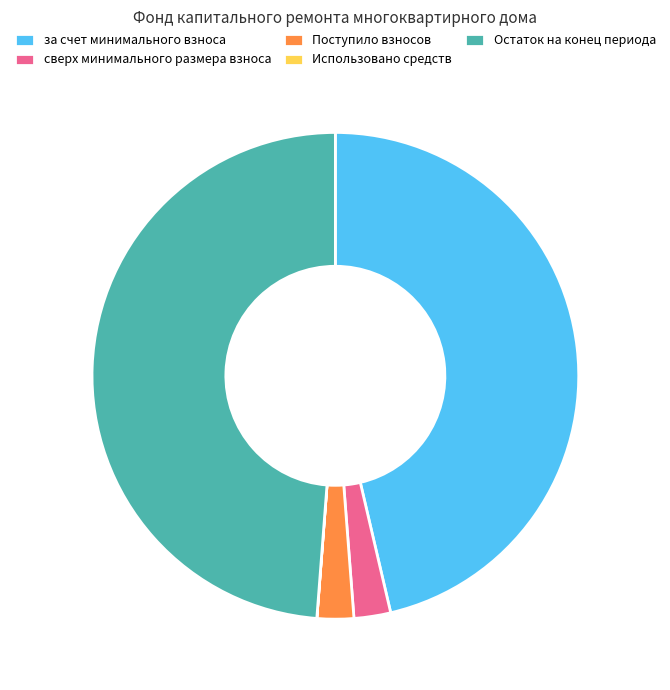

Which has a higher value, сверх минимального размера взноса or Остаток на конец периода?

Остаток на конец периода